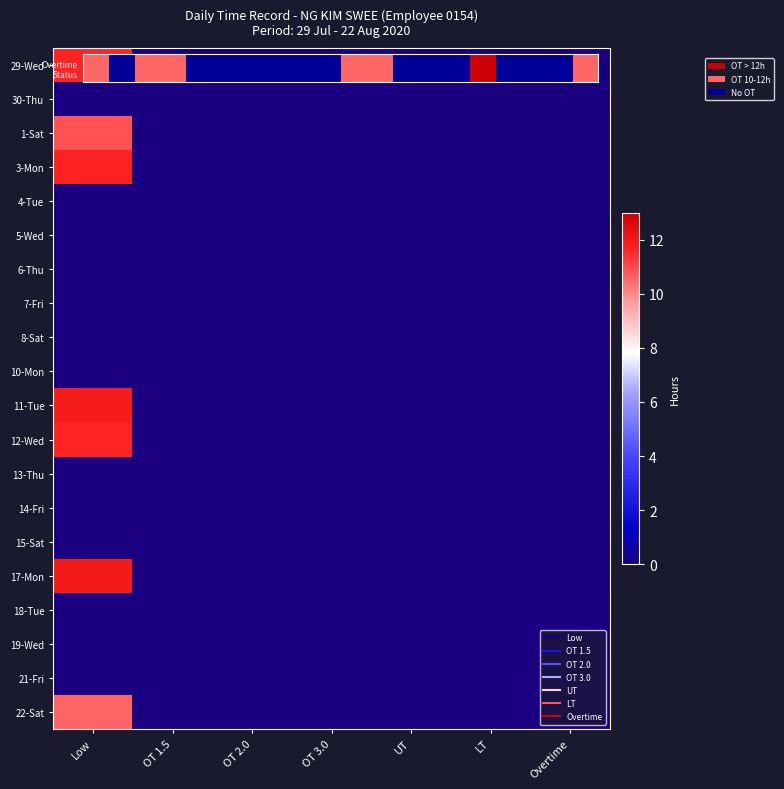

Reading right to left, extract all data points from this chart.

29-Wed: Overtime=0.0	LT=0.0	UT=0.0	OT 3.0=0.0	OT 2.0=0.0	OT 1.5=0.0	Low=11.6
30-Thu: Overtime=0.0	LT=0.0	UT=0.0	OT 3.0=0.0	OT 2.0=0.0	OT 1.5=0.0	Low=0.0
1-Sat: Overtime=0.0	LT=0.0	UT=0.0	OT 3.0=0.0	OT 2.0=0.0	OT 1.5=0.0	Low=10.9
3-Mon: Overtime=0.0	LT=0.0	UT=0.0	OT 3.0=0.0	OT 2.0=0.0	OT 1.5=0.0	Low=11.7
4-Tue: Overtime=0.0	LT=0.0	UT=0.0	OT 3.0=0.0	OT 2.0=0.0	OT 1.5=0.0	Low=0.0
5-Wed: Overtime=0.0	LT=0.0	UT=0.0	OT 3.0=0.0	OT 2.0=0.0	OT 1.5=0.0	Low=0.0
6-Thu: Overtime=0.0	LT=0.0	UT=0.0	OT 3.0=0.0	OT 2.0=0.0	OT 1.5=0.0	Low=0.0
7-Fri: Overtime=0.0	LT=0.0	UT=0.0	OT 3.0=0.0	OT 2.0=0.0	OT 1.5=0.0	Low=0.0
8-Sat: Overtime=0.0	LT=0.0	UT=0.0	OT 3.0=0.0	OT 2.0=0.0	OT 1.5=0.0	Low=0.0
10-Mon: Overtime=0.0	LT=0.0	UT=0.0	OT 3.0=0.0	OT 2.0=0.0	OT 1.5=0.0	Low=0.0
11-Tue: Overtime=0.0	LT=0.0	UT=0.0	OT 3.0=0.0	OT 2.0=0.0	OT 1.5=0.0	Low=11.9
12-Wed: Overtime=0.0	LT=0.0	UT=0.0	OT 3.0=0.0	OT 2.0=0.0	OT 1.5=0.0	Low=11.7
13-Thu: Overtime=0.0	LT=0.0	UT=0.0	OT 3.0=0.0	OT 2.0=0.0	OT 1.5=0.0	Low=0.0
14-Fri: Overtime=0.0	LT=0.0	UT=0.0	OT 3.0=0.0	OT 2.0=0.0	OT 1.5=0.0	Low=0.0
15-Sat: Overtime=0.0	LT=0.0	UT=0.0	OT 3.0=0.0	OT 2.0=0.0	OT 1.5=0.0	Low=0.0
17-Mon: Overtime=0.0	LT=0.0	UT=0.0	OT 3.0=0.0	OT 2.0=0.0	OT 1.5=0.0	Low=12.0
18-Tue: Overtime=0.0	LT=0.0	UT=0.0	OT 3.0=0.0	OT 2.0=0.0	OT 1.5=0.0	Low=0.0
19-Wed: Overtime=0.0	LT=0.0	UT=0.0	OT 3.0=0.0	OT 2.0=0.0	OT 1.5=0.0	Low=0.0
21-Fri: Overtime=0.0	LT=0.0	UT=0.0	OT 3.0=0.0	OT 2.0=0.0	OT 1.5=0.0	Low=0.0
22-Sat: Overtime=0.0	LT=0.0	UT=0.0	OT 3.0=0.0	OT 2.0=0.0	OT 1.5=0.0	Low=10.6